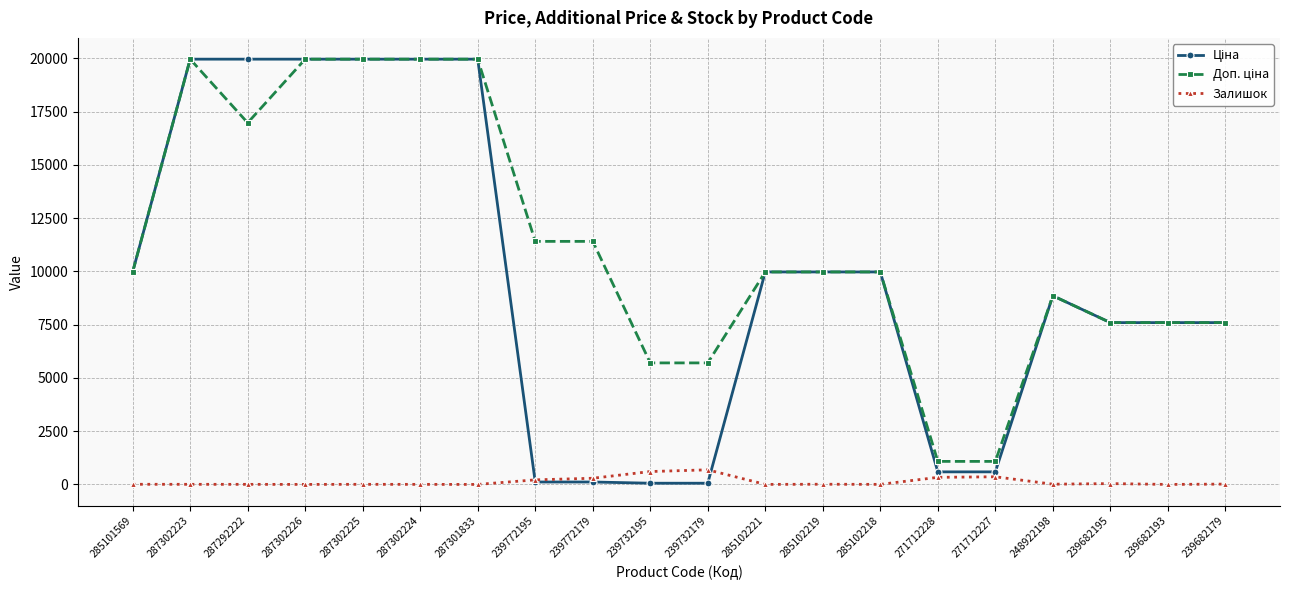

What is the highest value of the Залишок series?

686.0